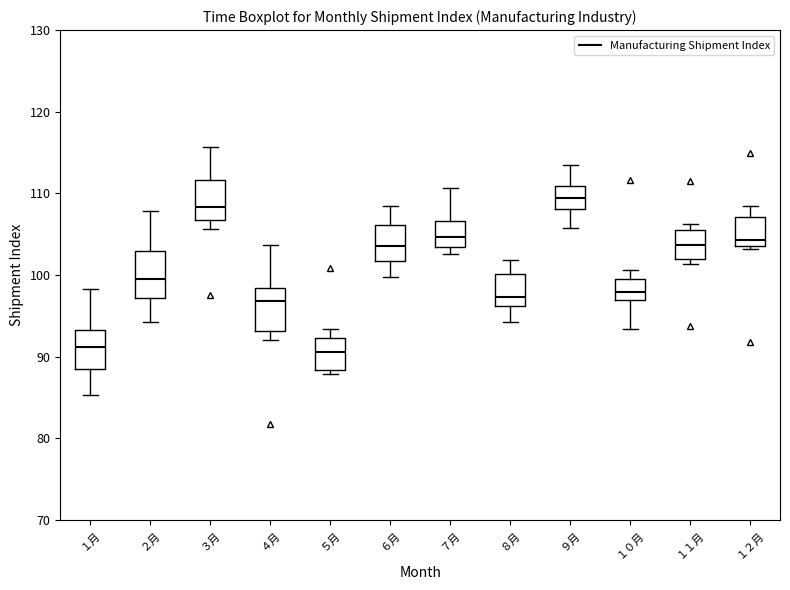

Reading left to right, read every box against the y-axis: the position of its median line, the range the box covers, and the ends of its whiskers. The values are not printed on the chart, so give them approximately, as read against the axis.

１月: median 91, box 89 to 93, whiskers 85 to 98
２月: median 100, box 97 to 103, whiskers 94 to 108
３月: median 108, box 107 to 112, whiskers 106 to 116
４月: median 97, box 93 to 98, whiskers 92 to 104
５月: median 91, box 88 to 92, whiskers 88 (just below the box's lower edge) to 93
６月: median 104, box 102 to 106, whiskers 100 to 108
７月: median 105, box 103 to 107, whiskers 103 (just below the box's lower edge) to 111
８月: median 97, box 96 to 100, whiskers 94 to 102
９月: median 109, box 108 to 111, whiskers 106 to 114
１０月: median 98, box 97 to 100, whiskers 93 to 101
１１月: median 104, box 102 to 106, whiskers 101 to 106 (just above the box's upper edge)
１２月: median 104 (just above the box's lower edge), box 104 to 107, whiskers 103 to 109